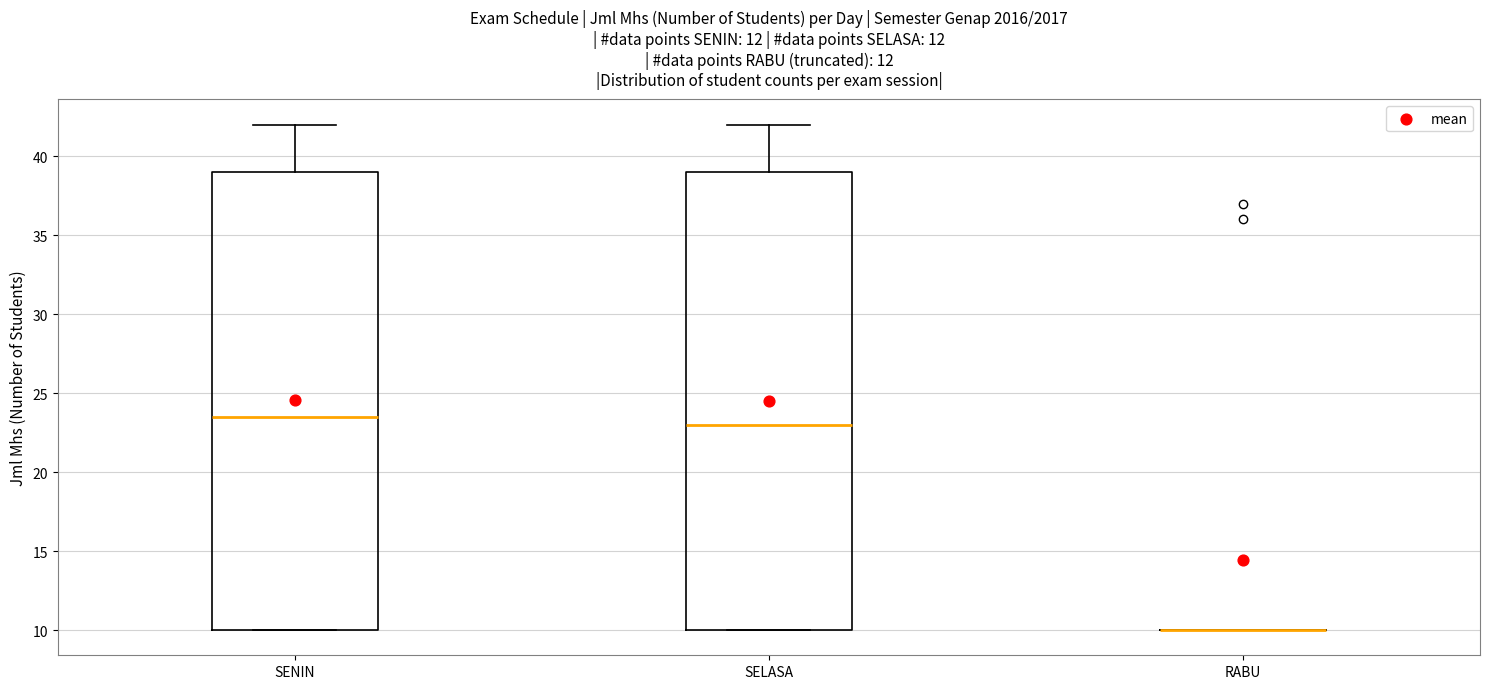

Where does the median line of the box for SENIN sit on the y-axis? The values are not printed on the chart, so give them approximately, as read against the axis.

23.5